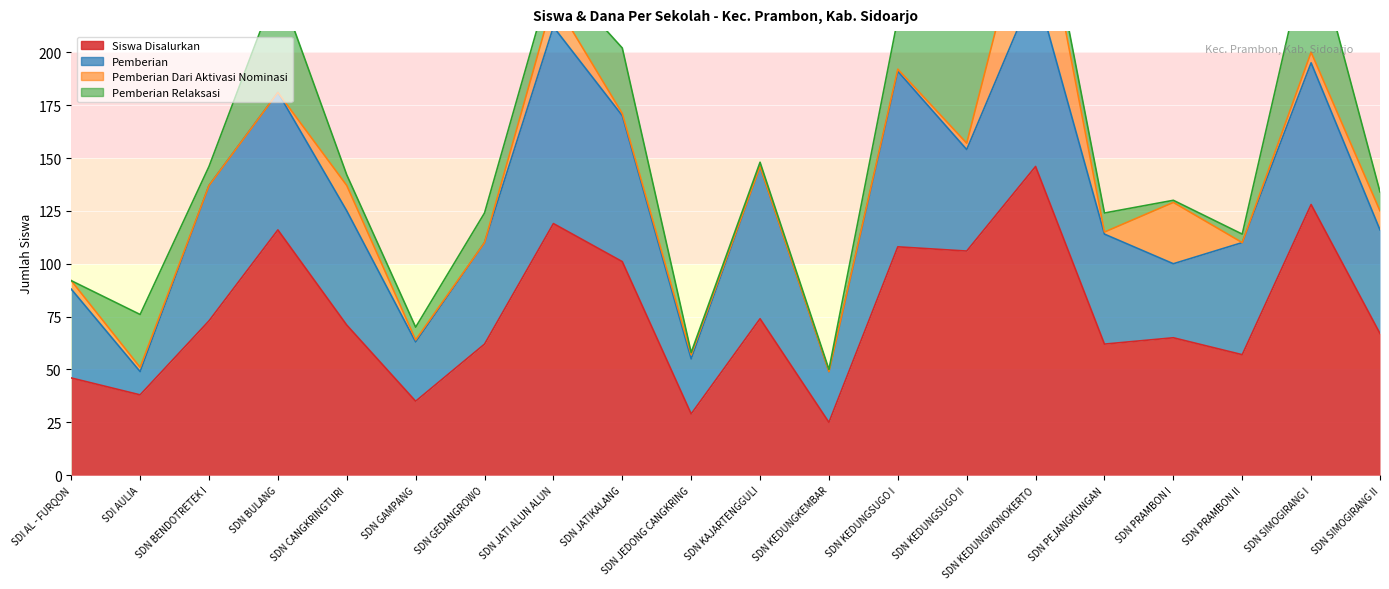

In Pemberian, how many points are higher than both neighbors (excluding endpoints)?

6